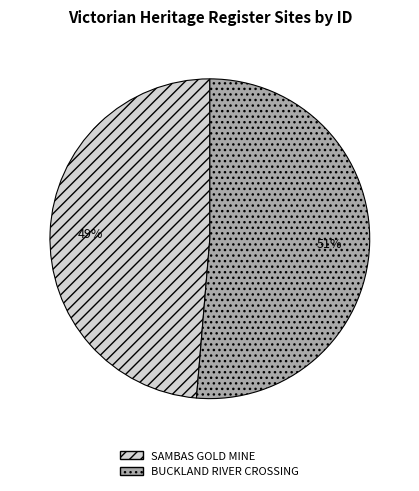

To the nearest percent, what is the average slice percentage?

50%